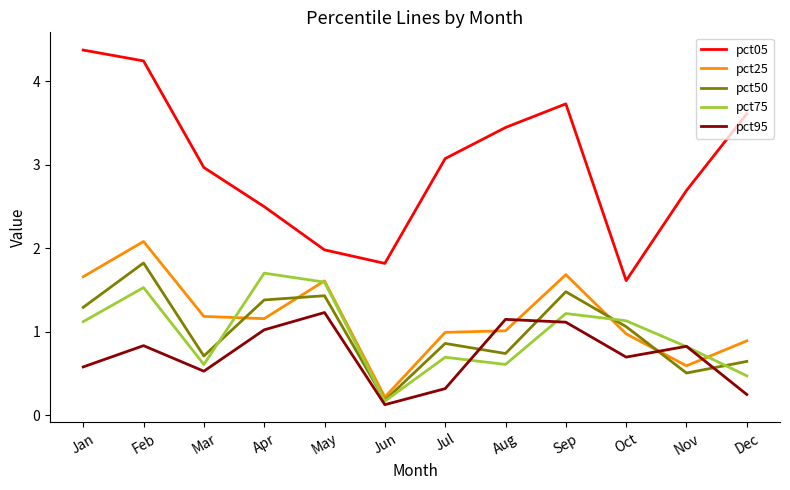

Which series has the largest total across all categories?

pct05